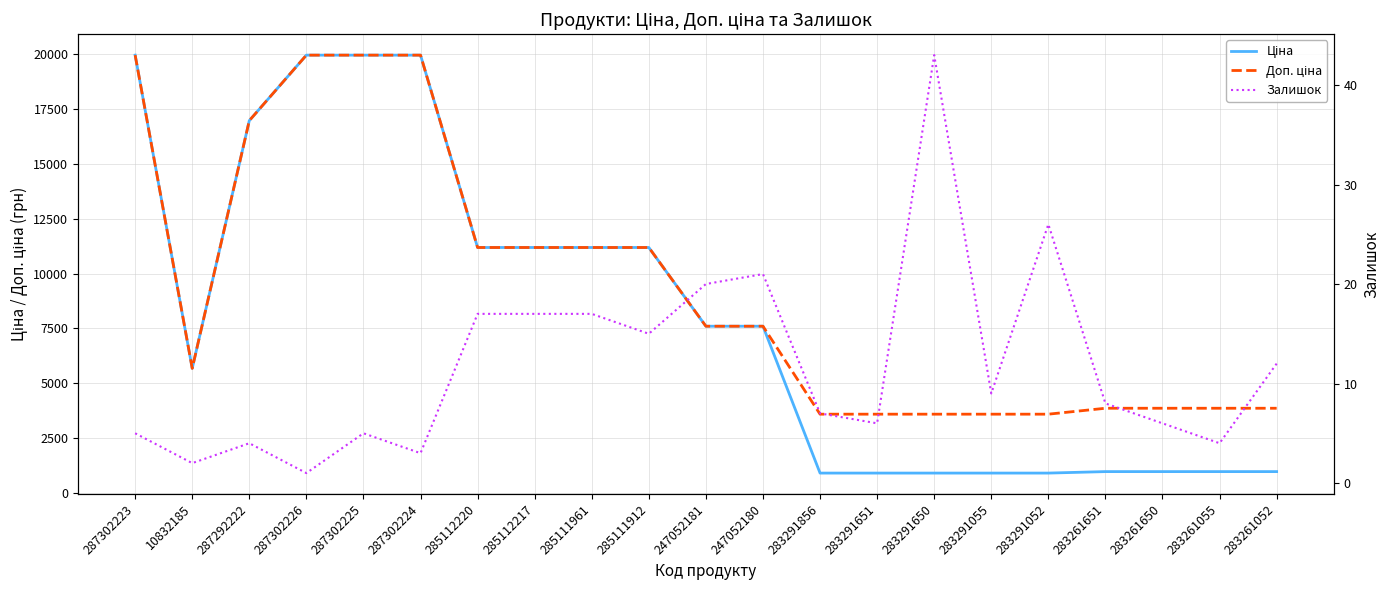

At which label does Залишок first exceed 8?

285112220